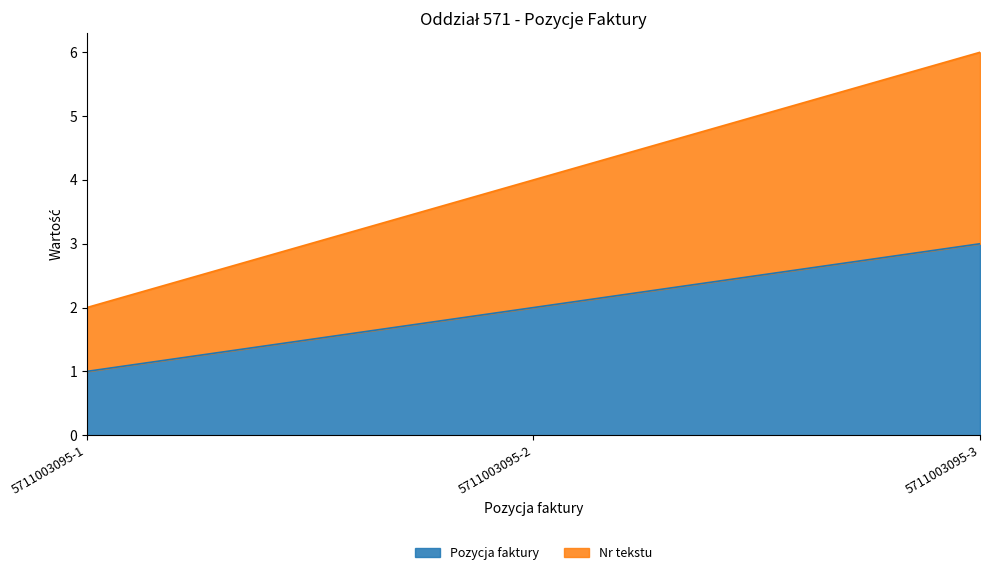

At which label does Pozycja faktury first exceed 2?

5711003095-3